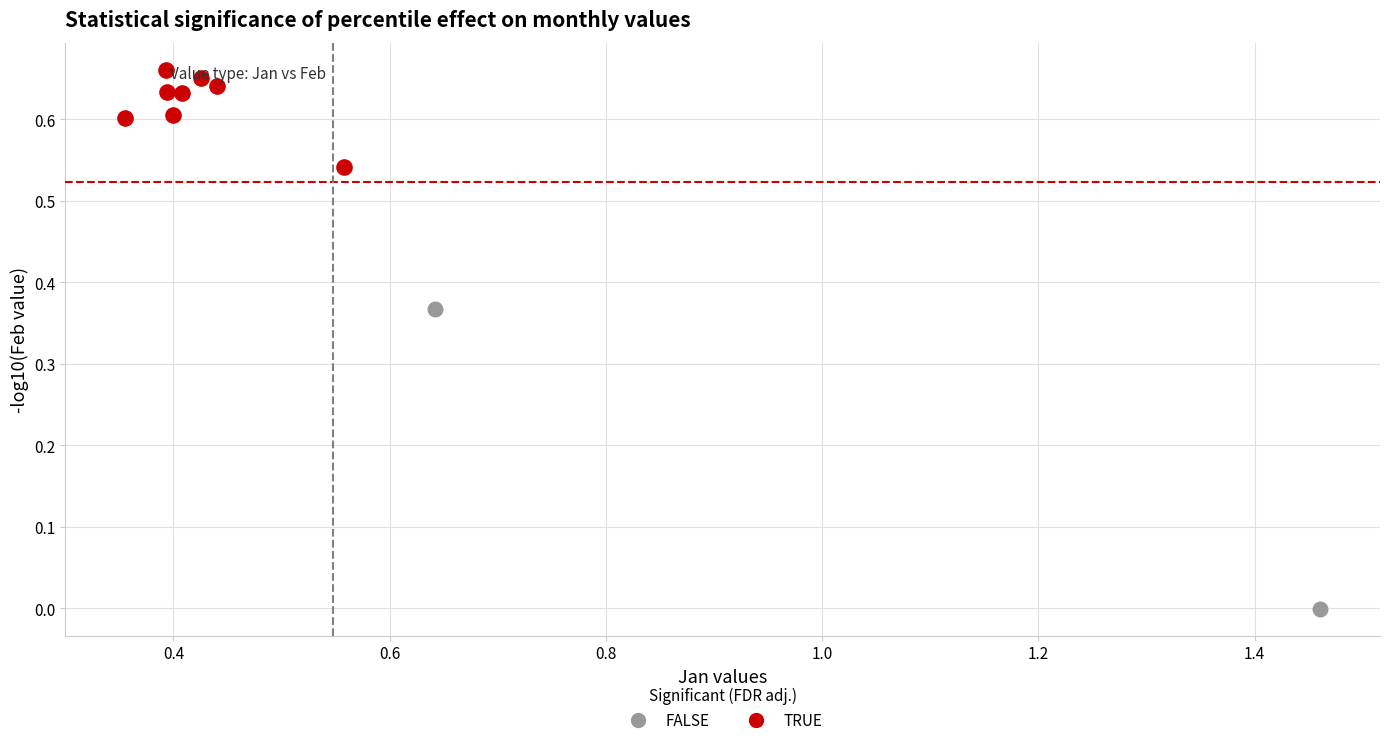

What are all the series names shown in the legend?

FALSE, TRUE